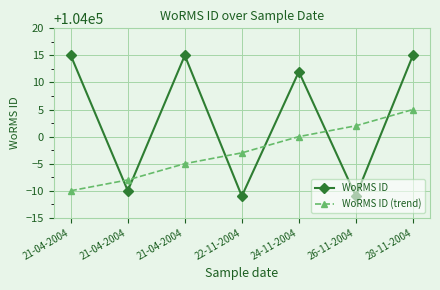

At how many categories does at least one series exceed 104006?

4